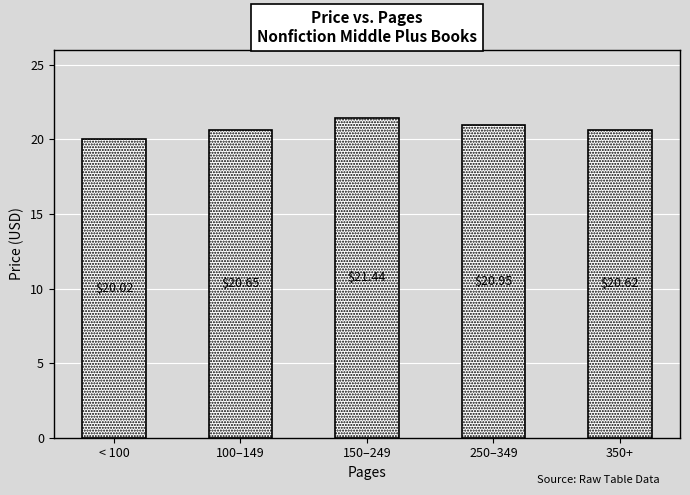

What is the average value?

20.7